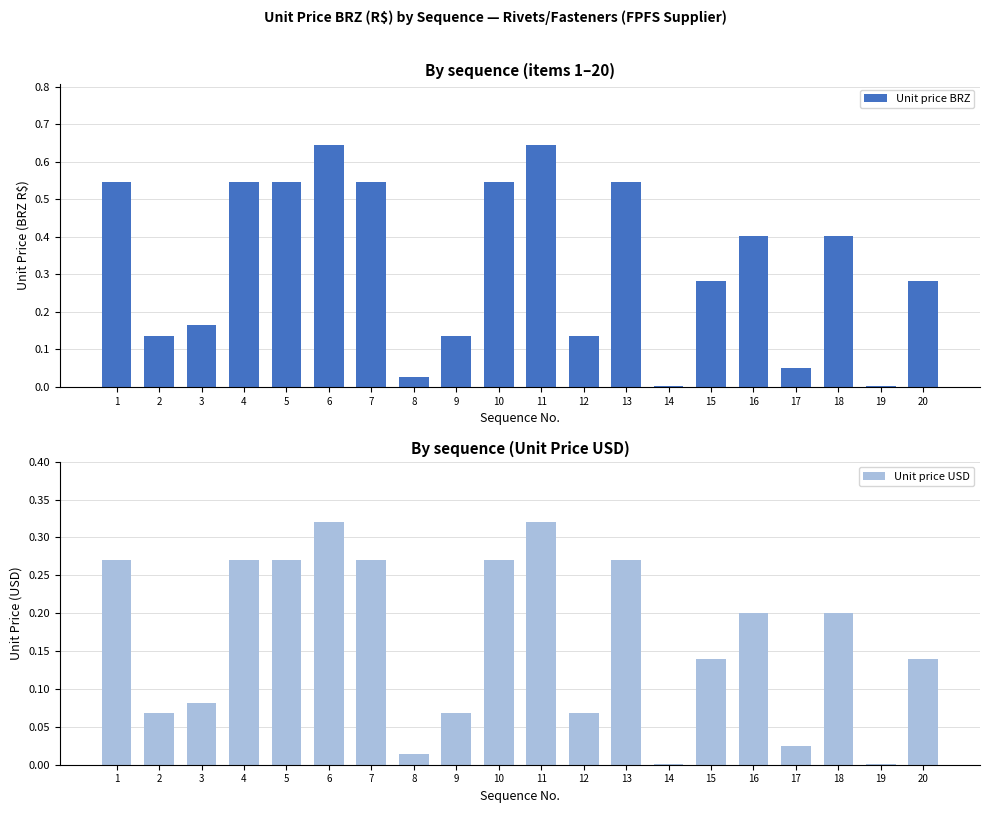

How many series are shown in this chart?

2